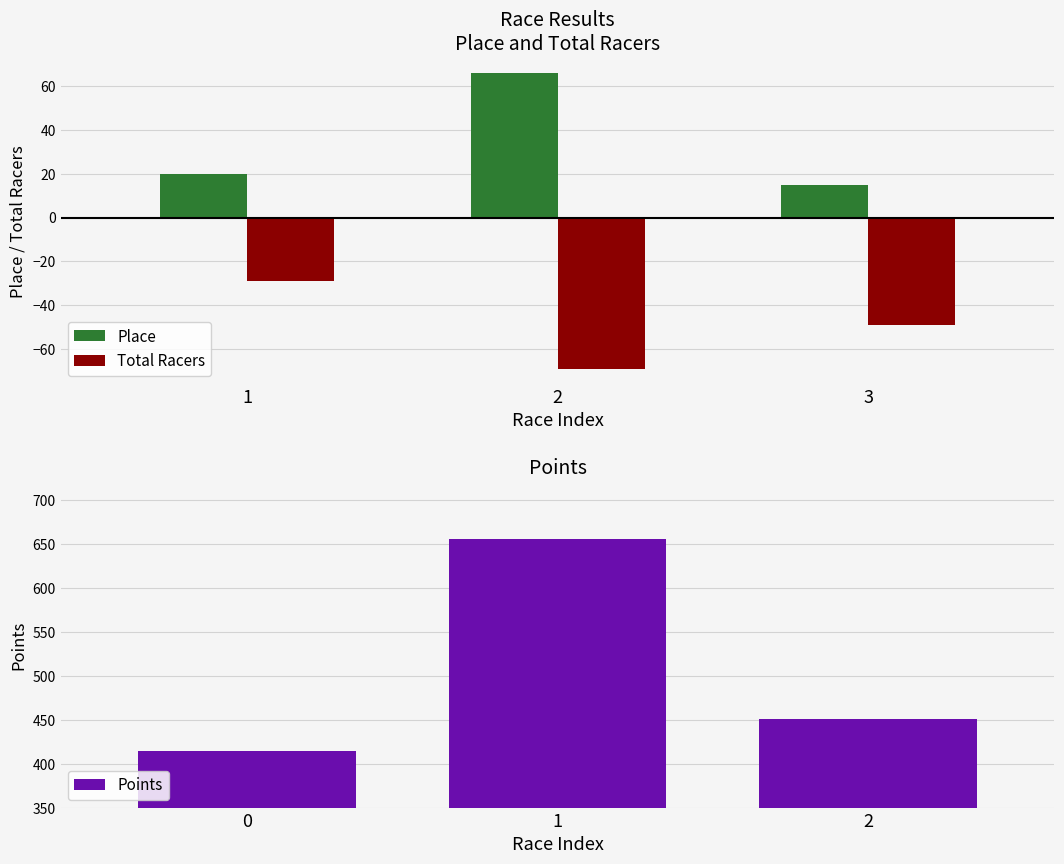

Is it true that Total Racers equals -45.2 at 1?

False